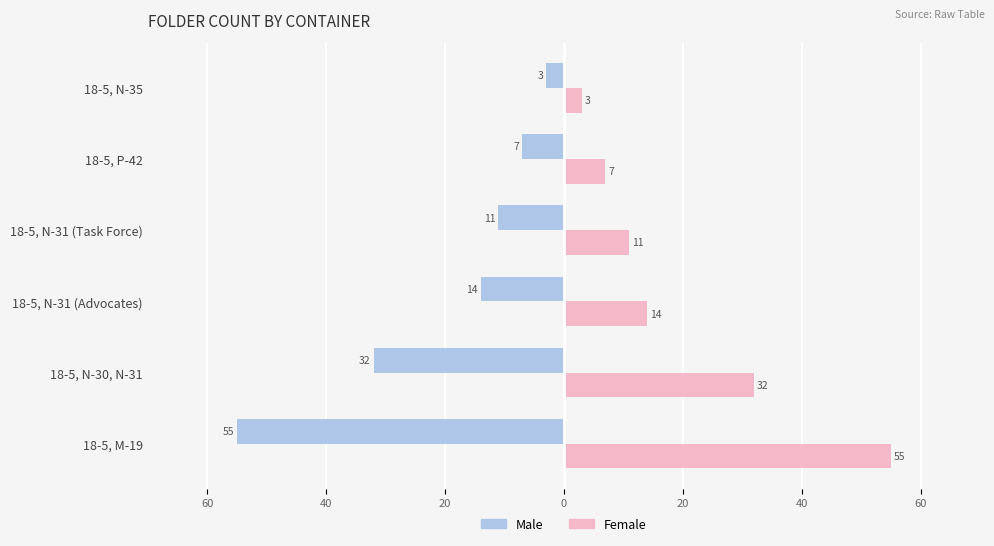

What are all the series names shown in the legend?

Male, Female